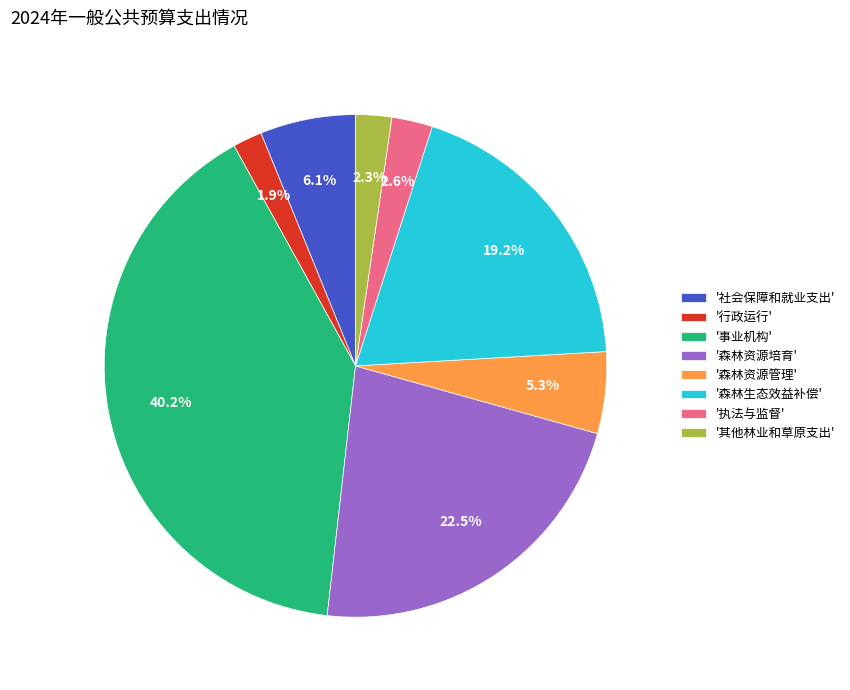

Do '其他林业和草原支出' and '森林资源培育' together represent more than half of the pie?

No